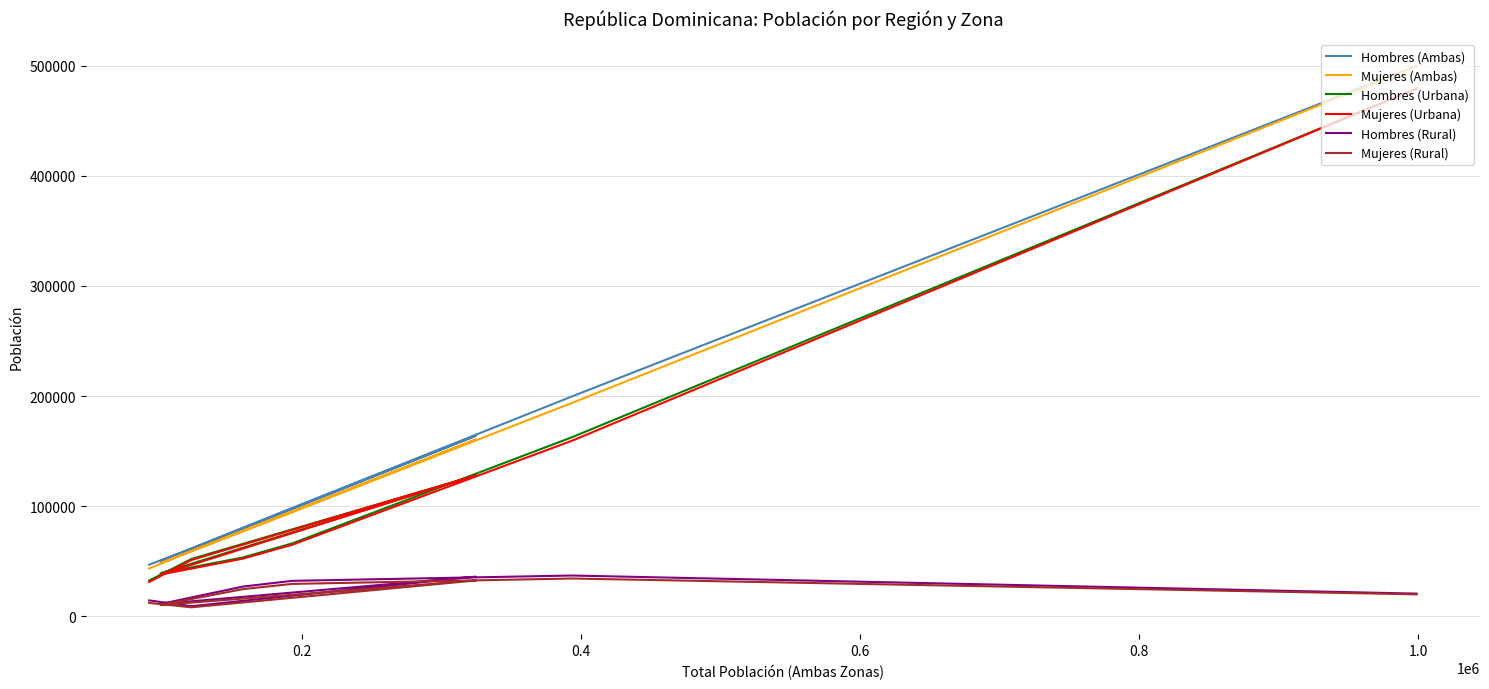

True or false: Mujeres (Rural) and Mujeres (Urbana) intersect in this chart.

False